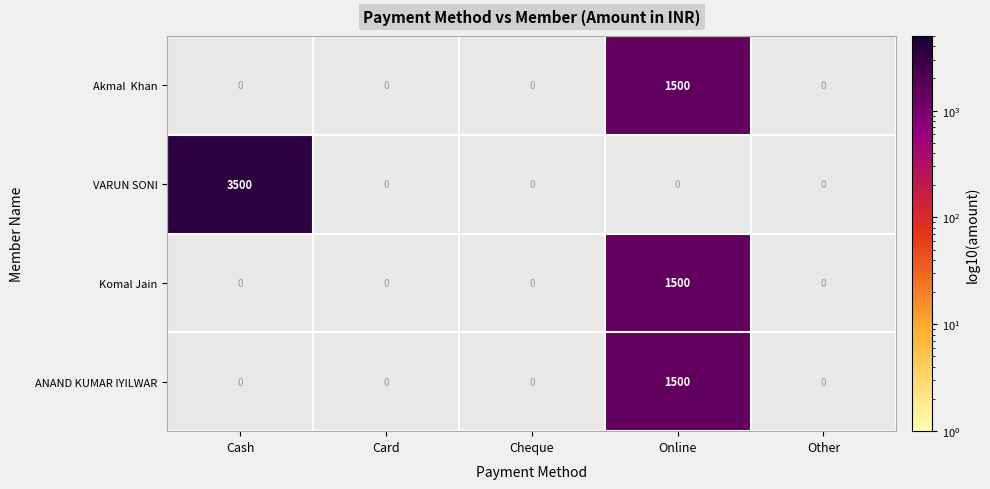

The ANAND KUMAR IYILWAR series shows 1500 at Online. True or false?

True